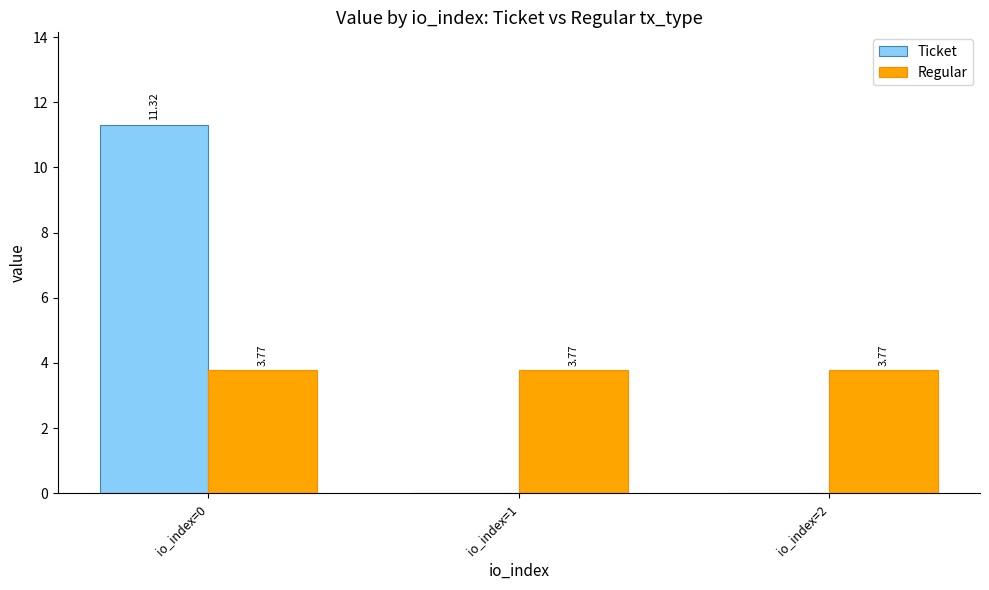

The Regular series shows 1.3 at io_index=1. True or false?

False